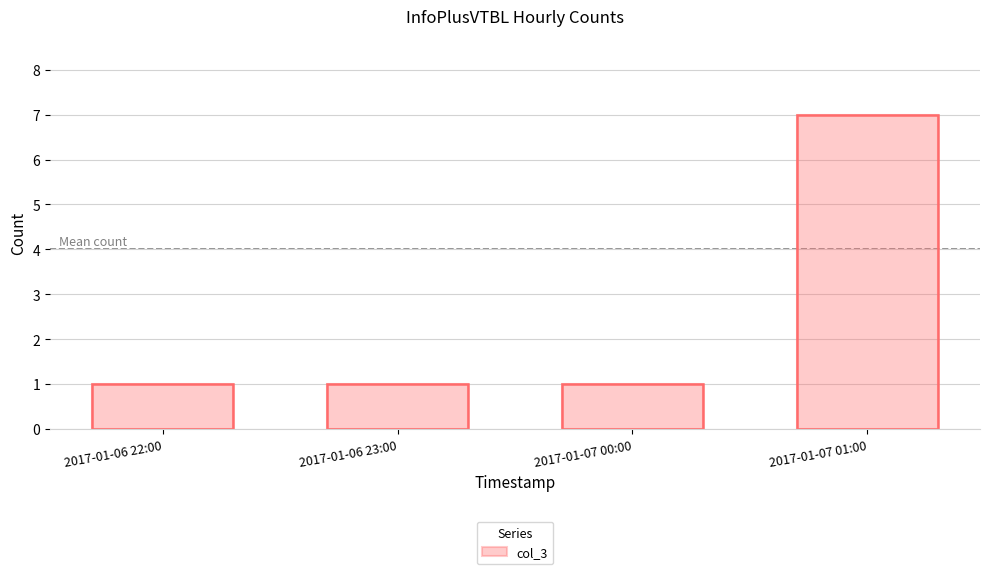

What is the value of the 1st bar from the left?

1